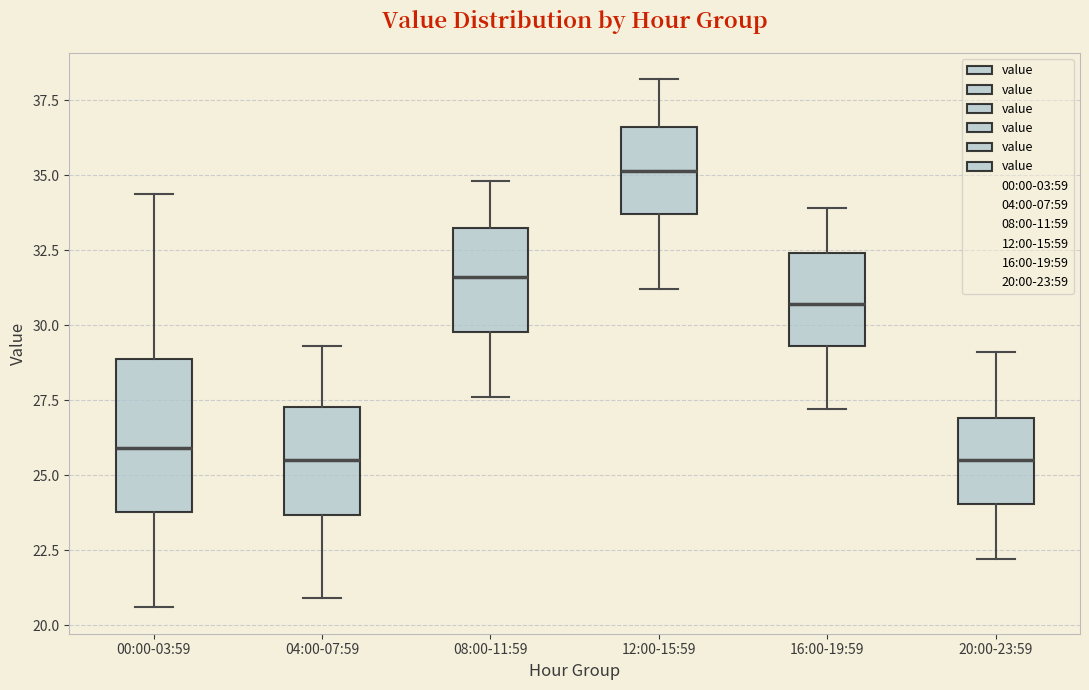

Reading left to right, read every box against the y-axis: the position of its median line, the range the box covers, and the ends of its whiskers. The values are not printed on the chart, so give them approximately, as read against the axis.

00:00-03:59: median 26.0, box 24.0 to 29.0, whiskers 20.5 to 34.5
04:00-07:59: median 25.5, box 23.5 to 27.5, whiskers 21.0 to 29.5
08:00-11:59: median 31.5, box 30.0 to 33.5, whiskers 27.5 to 35.0
12:00-15:59: median 35.0, box 33.5 to 36.5, whiskers 31.0 to 38.0
16:00-19:59: median 30.5, box 29.5 to 32.5, whiskers 27.0 to 34.0
20:00-23:59: median 25.5, box 24.0 to 27.0, whiskers 22.0 to 29.0